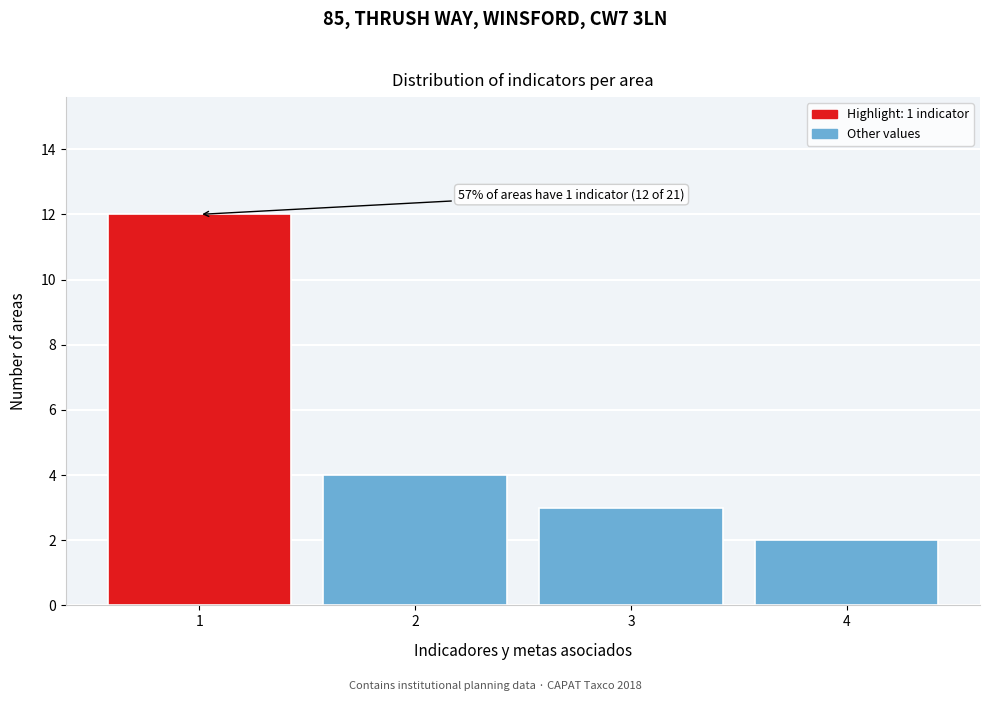

Over which range of the x-axis is the bar tallest?

0.5 to 1.5